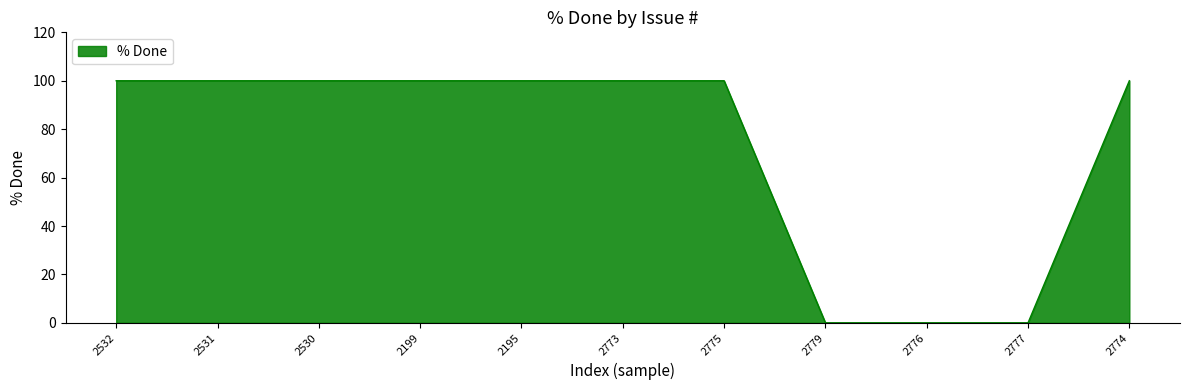

Is it true that the value at 2195 is 176?

False